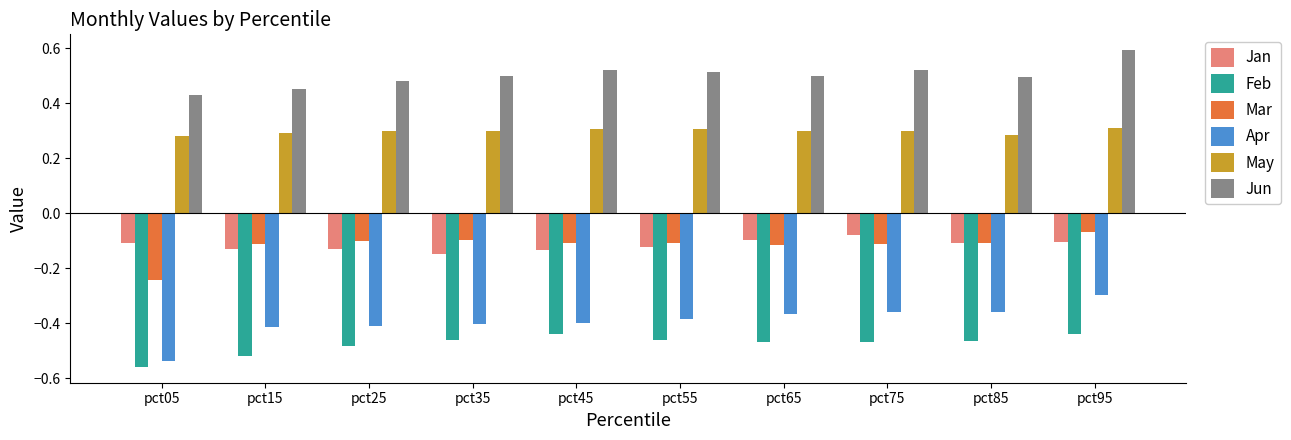

How many Jun values are between 0 and 1?

10